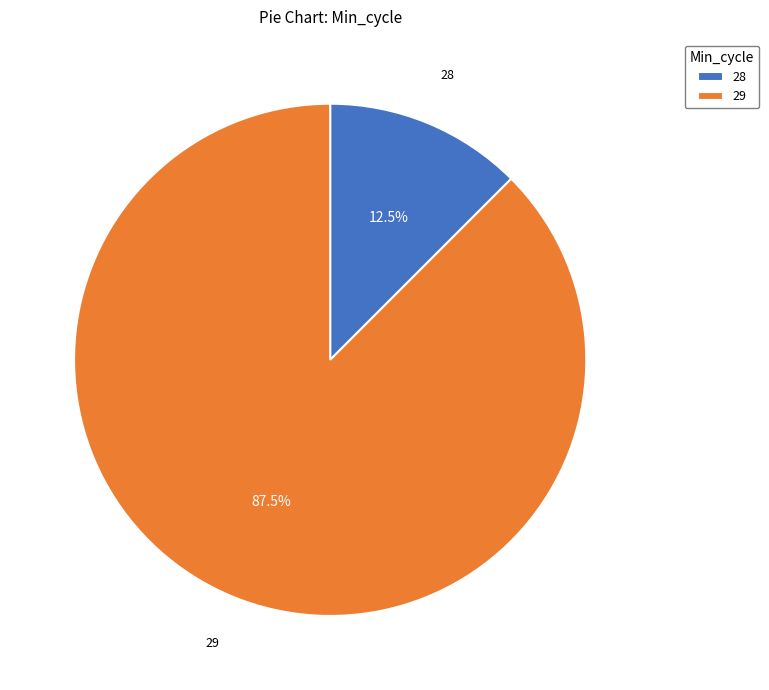

What is the largest slice in the pie chart?

29